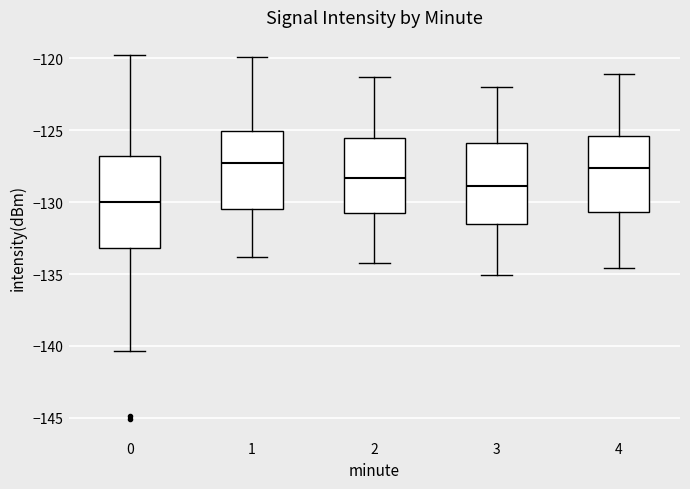

Reading left to right, transcribe this box plot: for each box, give where its median line is, the range the box spans, and where its two whiskers end, as read against the y-axis. The values are not printed on the chart, so give them approximately, as read against the axis.

0: median -130.0, box -133.0 to -127.0, whiskers -140.5 to -120.0
1: median -127.0, box -130.5 to -125.0, whiskers -134.0 to -120.0
2: median -128.5, box -130.5 to -125.5, whiskers -134.0 to -121.5
3: median -129.0, box -131.5 to -126.0, whiskers -135.0 to -122.0
4: median -127.5, box -130.5 to -125.5, whiskers -134.5 to -121.0